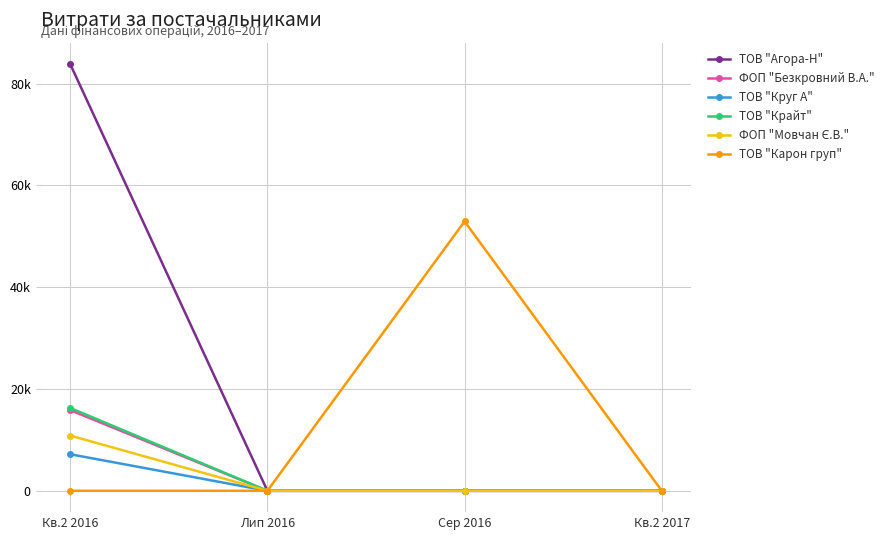

Does the chart have visible grid lines?

Yes